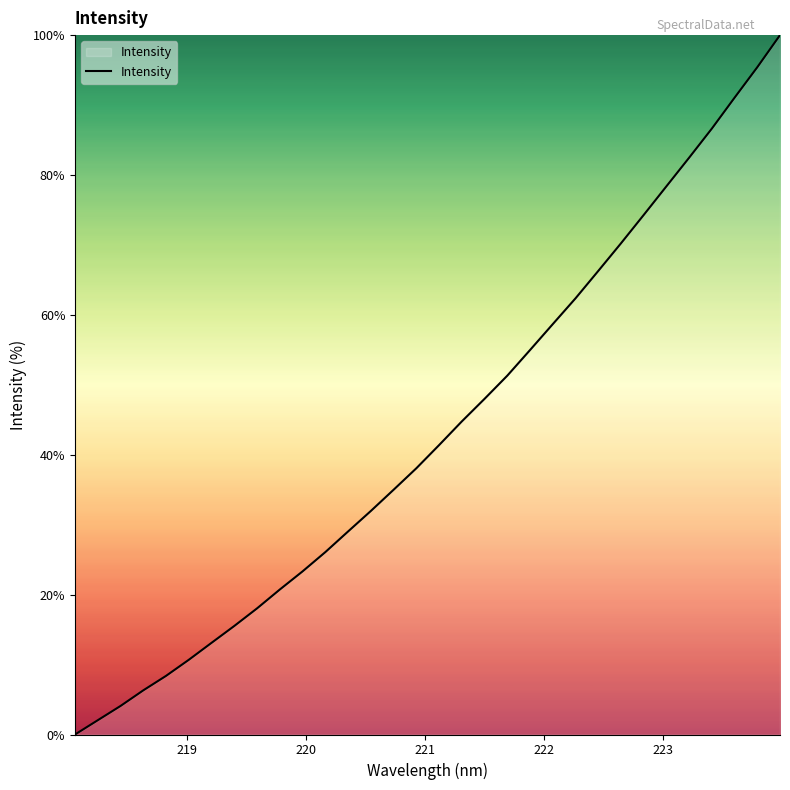

What is the greatest value displayed?

100.0